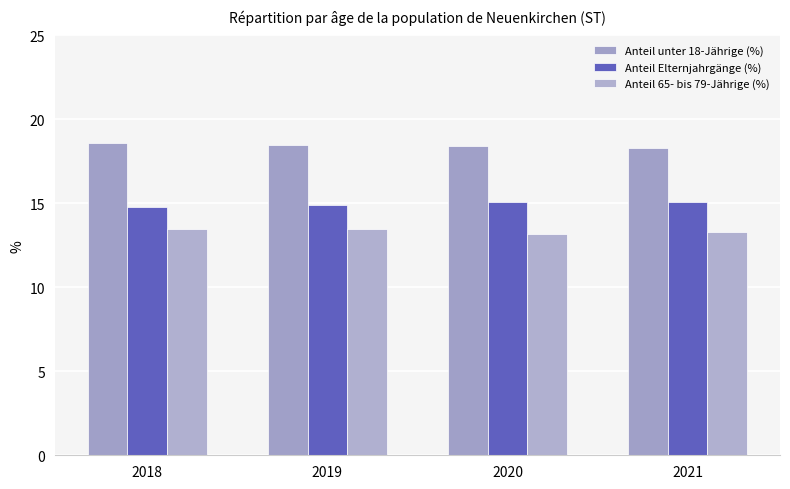

How many bars are there in each group?

3